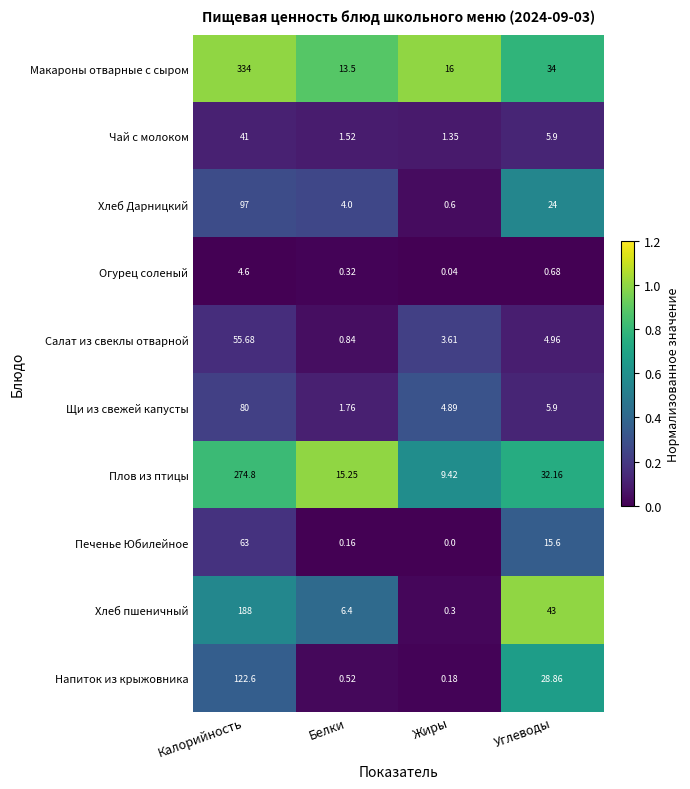

At Белки, list the series in order from largest to smallest.

Плов из птицы, Макароны отварные с сыром, Хлеб пшеничный, Хлеб Дарницкий, Щи из свежей капусты, Чай с молоком, Салат из свеклы отварной, Напиток из крыжовника, Огурец соленый, Печенье Юбилейное